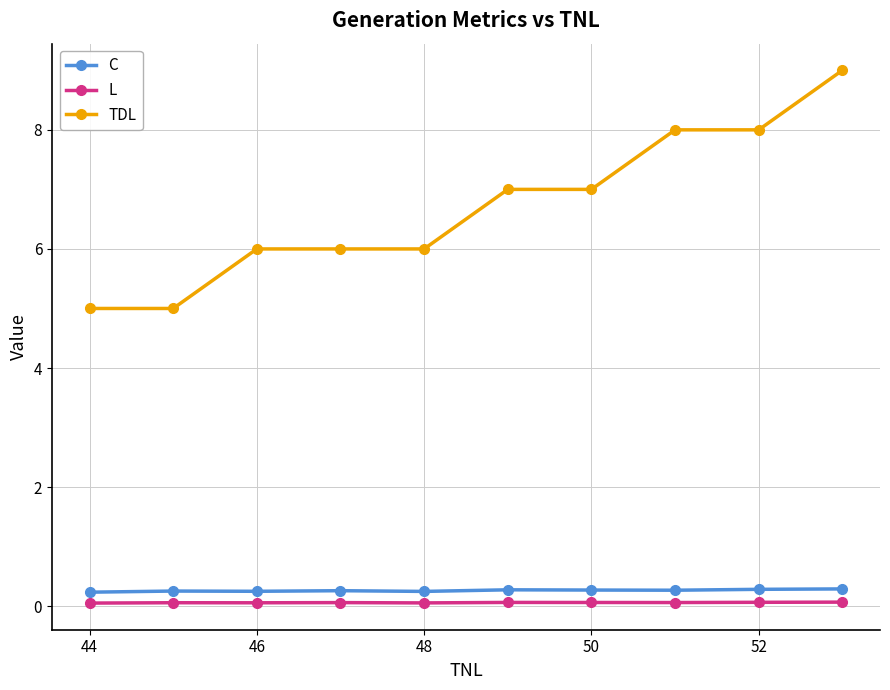

What is the difference between the maximum and minimum values in the TDL series?

4.0